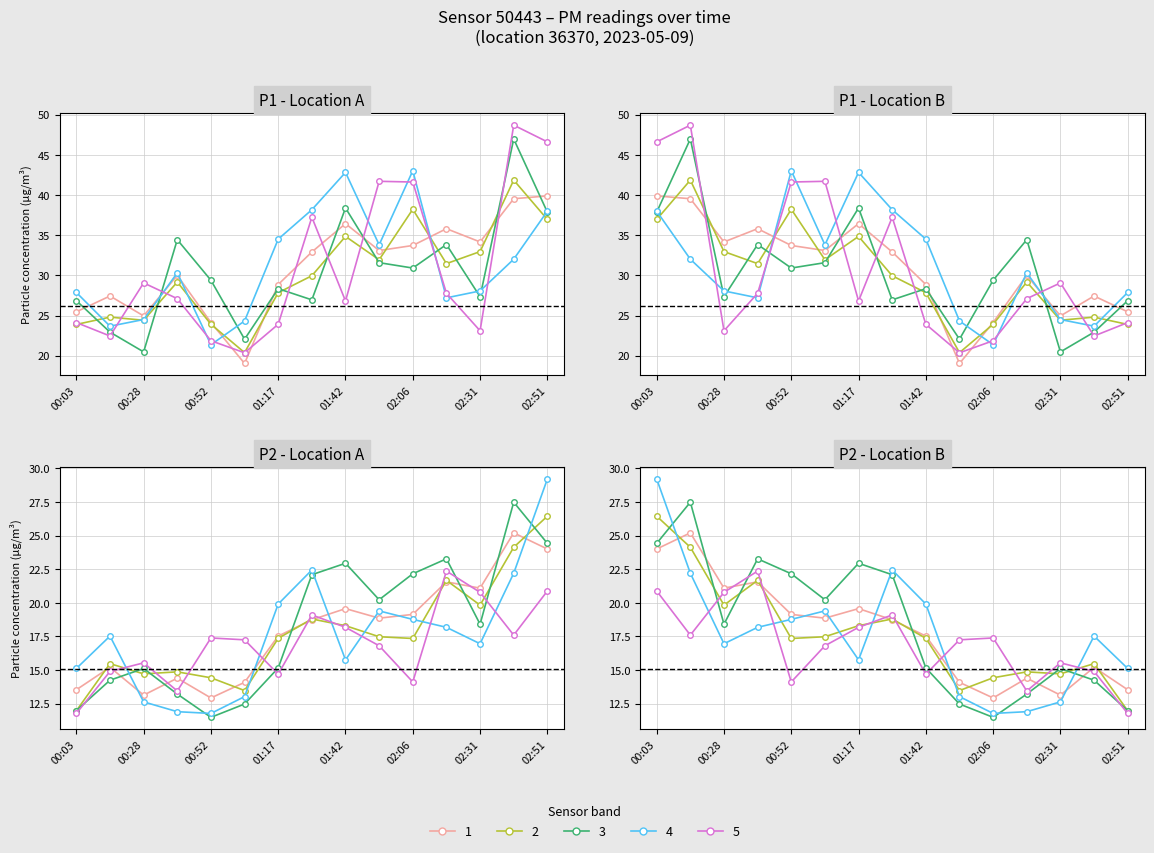

Rank the categories by value from highest to lowest.

02:43, 02:51, 02:18, 02:31, 01:42, 02:06, 01:54, 01:30, 01:17, 00:16, 00:40, 01:04, 00:03, 00:28, 00:52